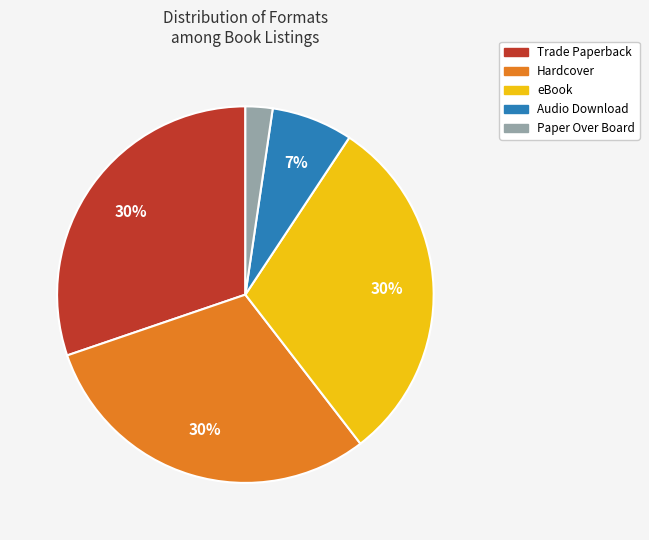

Does any single category account for the majority?

No